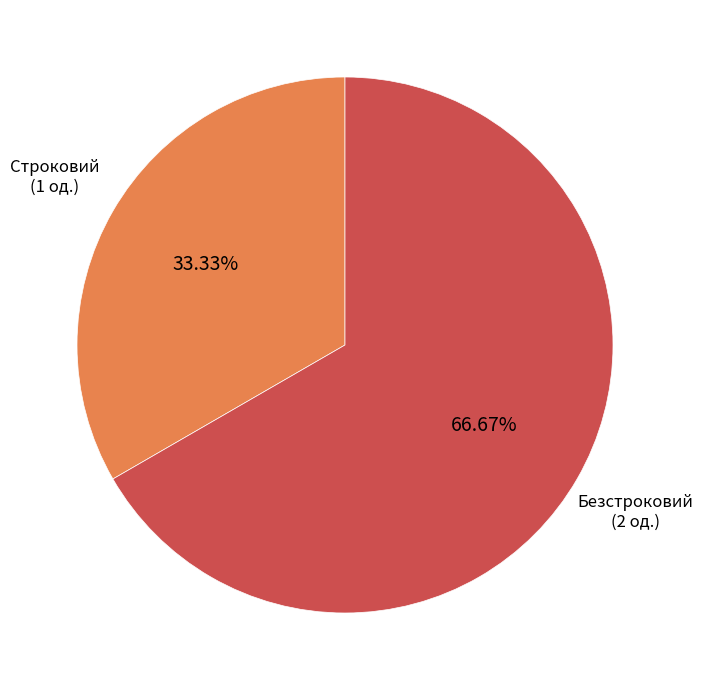

Which slice is the smallest?

Строковий